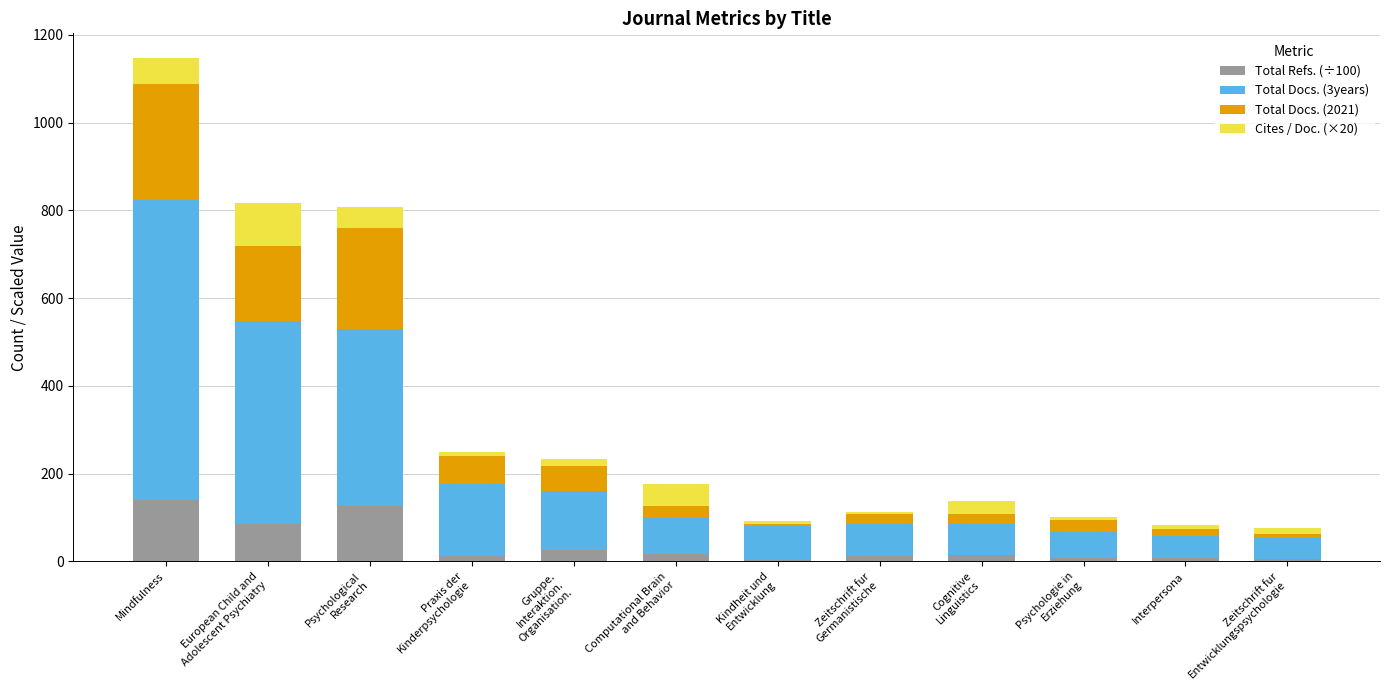

At which category is the sum across all series the highest?

Mindfulness